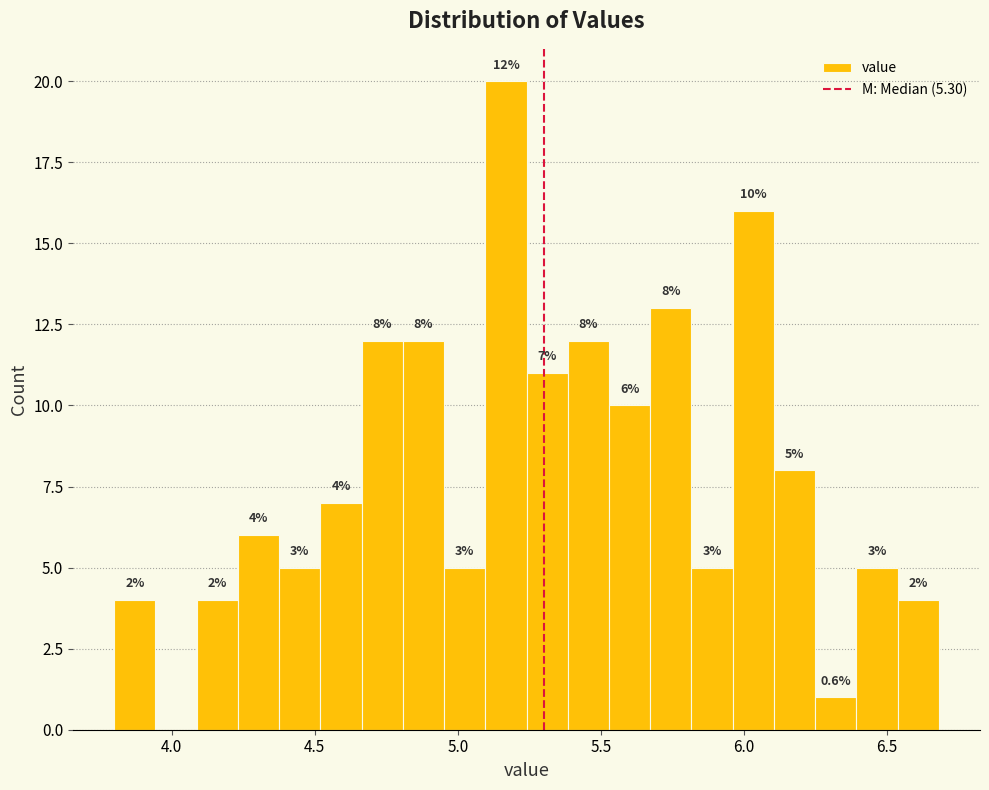

Around what value on the x-axis is the tallest bar? Give the approximate position of its centre, as read against the axis.

5.15